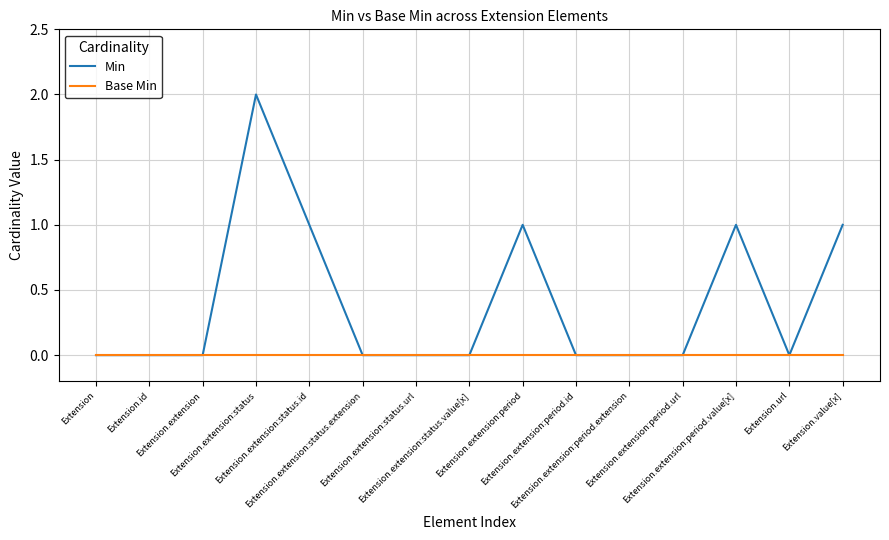

What are all the series names shown in the legend?

Min, Base Min